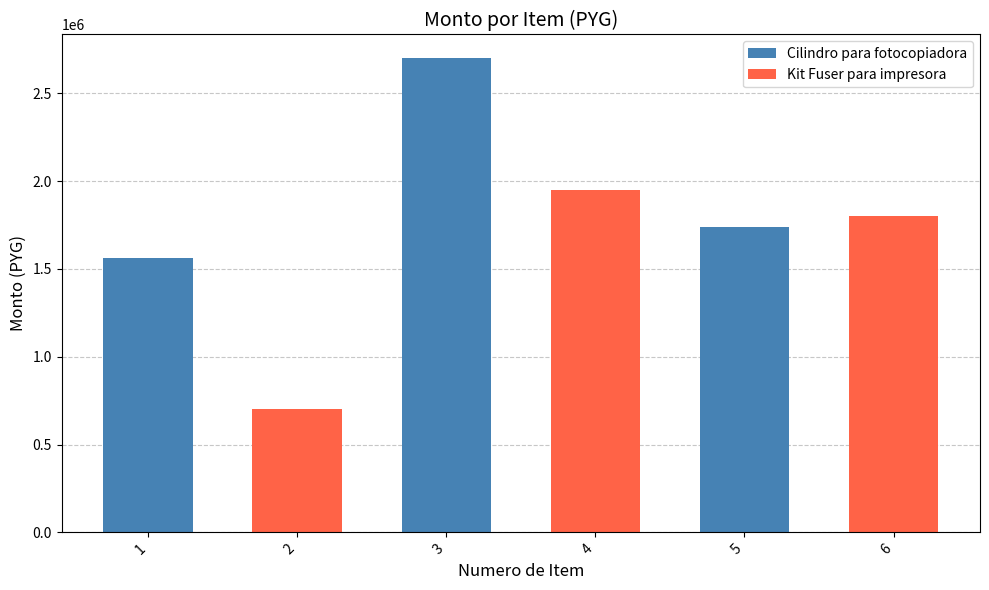

Reading right to left, list all the values displayed in this chart.

1800000	1740000	1950000	2700000	700000	1560000